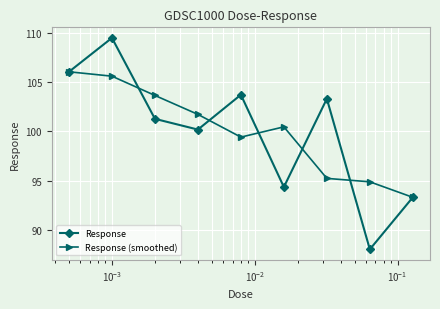

What is the value of the Response point at the 5th from the left?

103.7